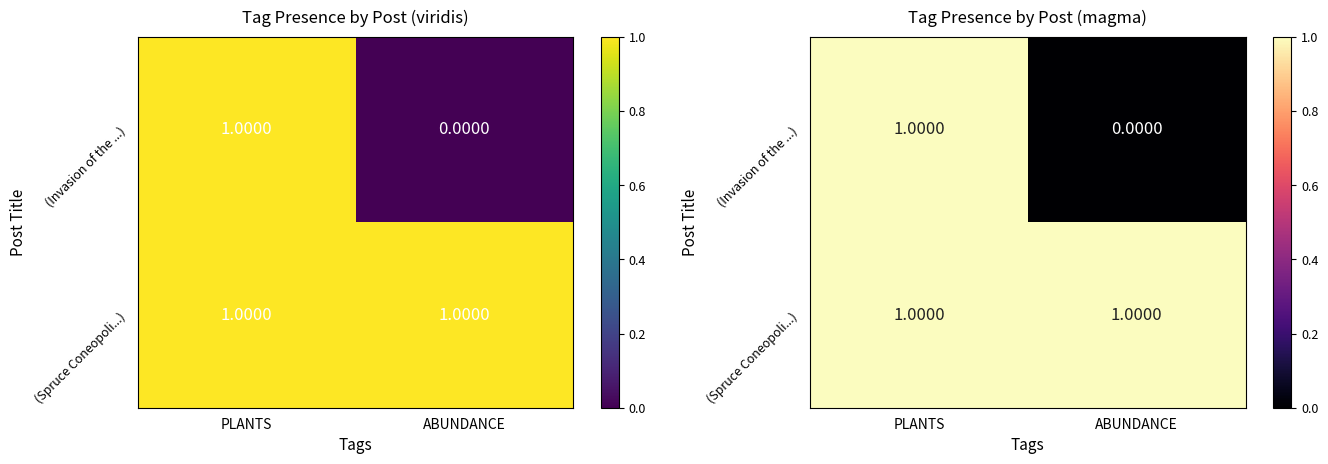

The value of (Spruce Coneopoli...) at ABUNDANCE is 1. True or false?

False